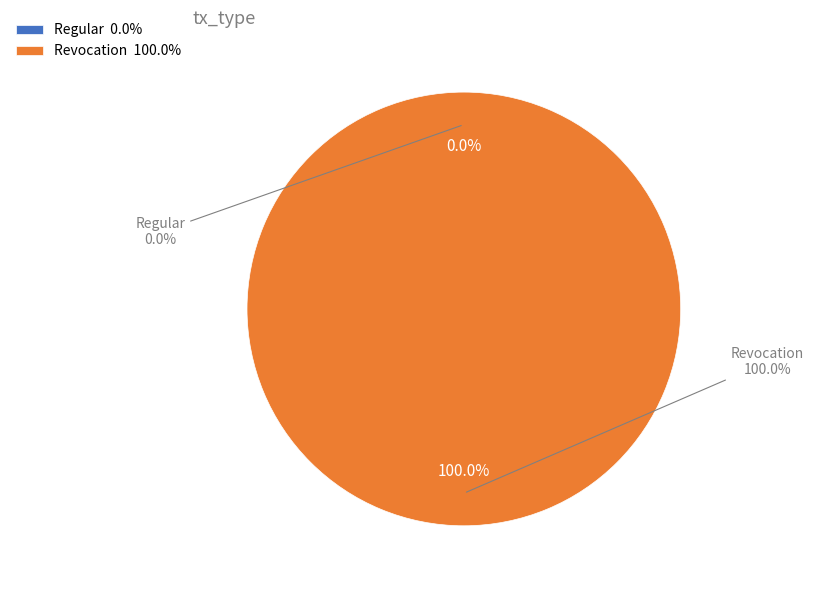

Which slice is the smallest?

Regular